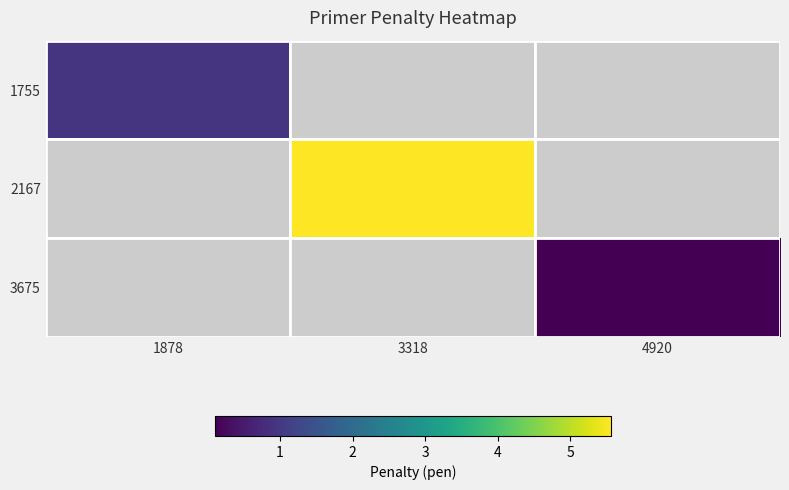

List the labels in order of 2167 value, smallest first.

1878, 3318, 4920